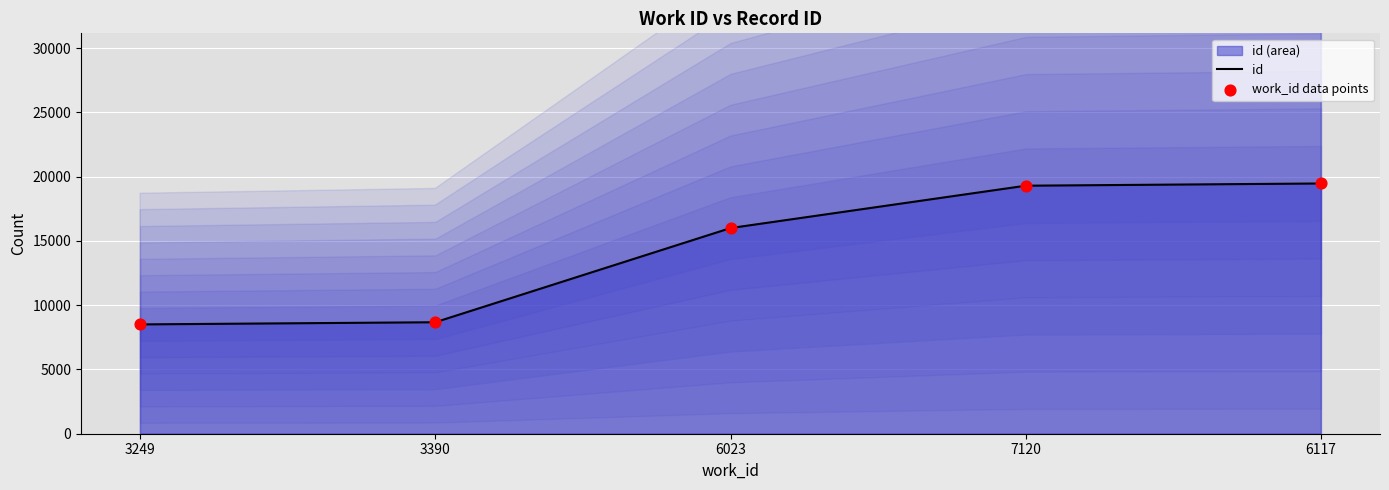

What are all the series names shown in the legend?

id, work_id data points